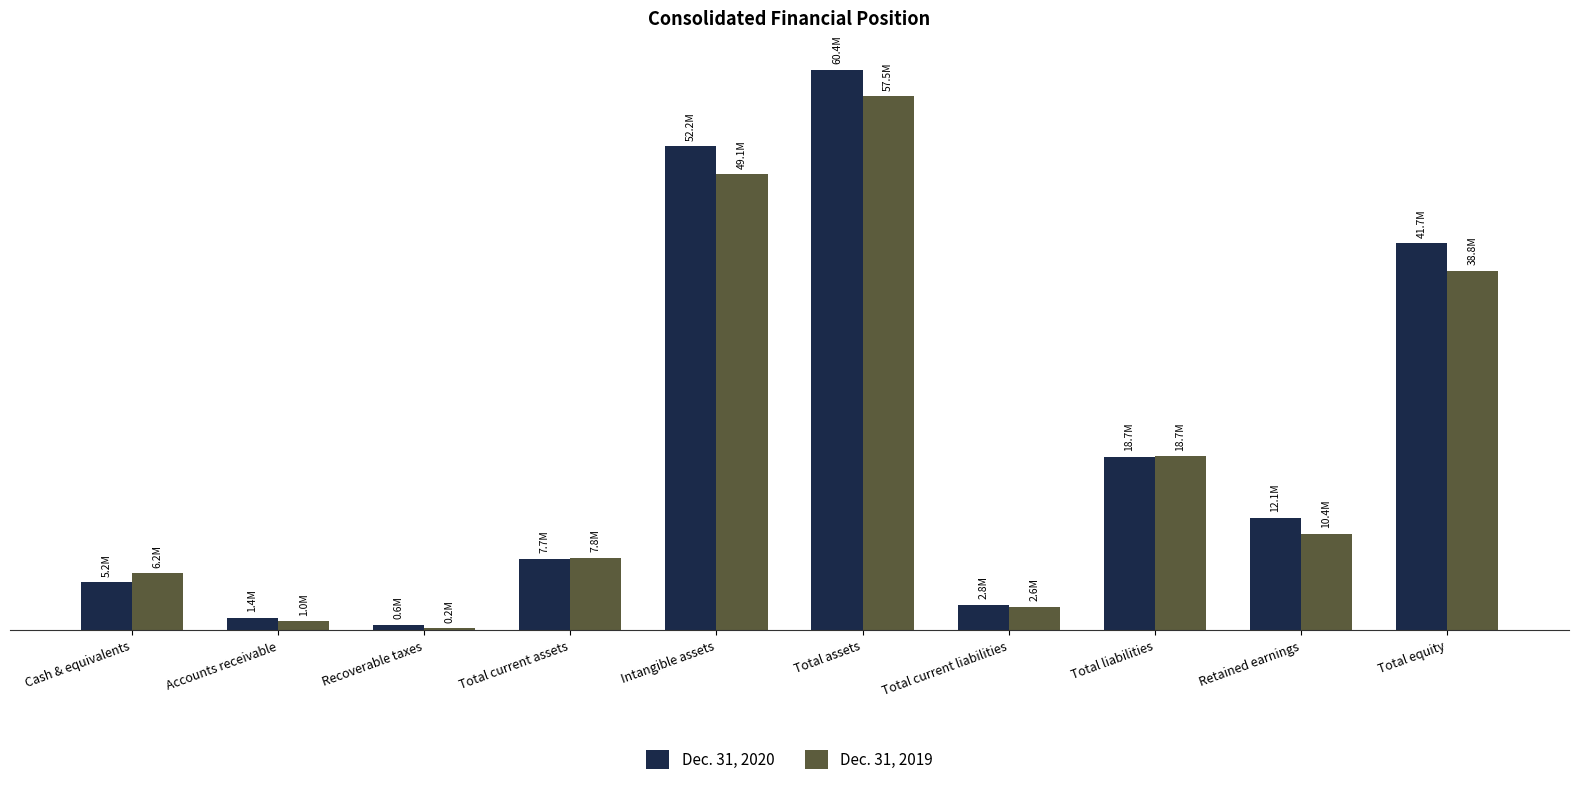

What are all the series names shown in the legend?

Dec. 31, 2020, Dec. 31, 2019